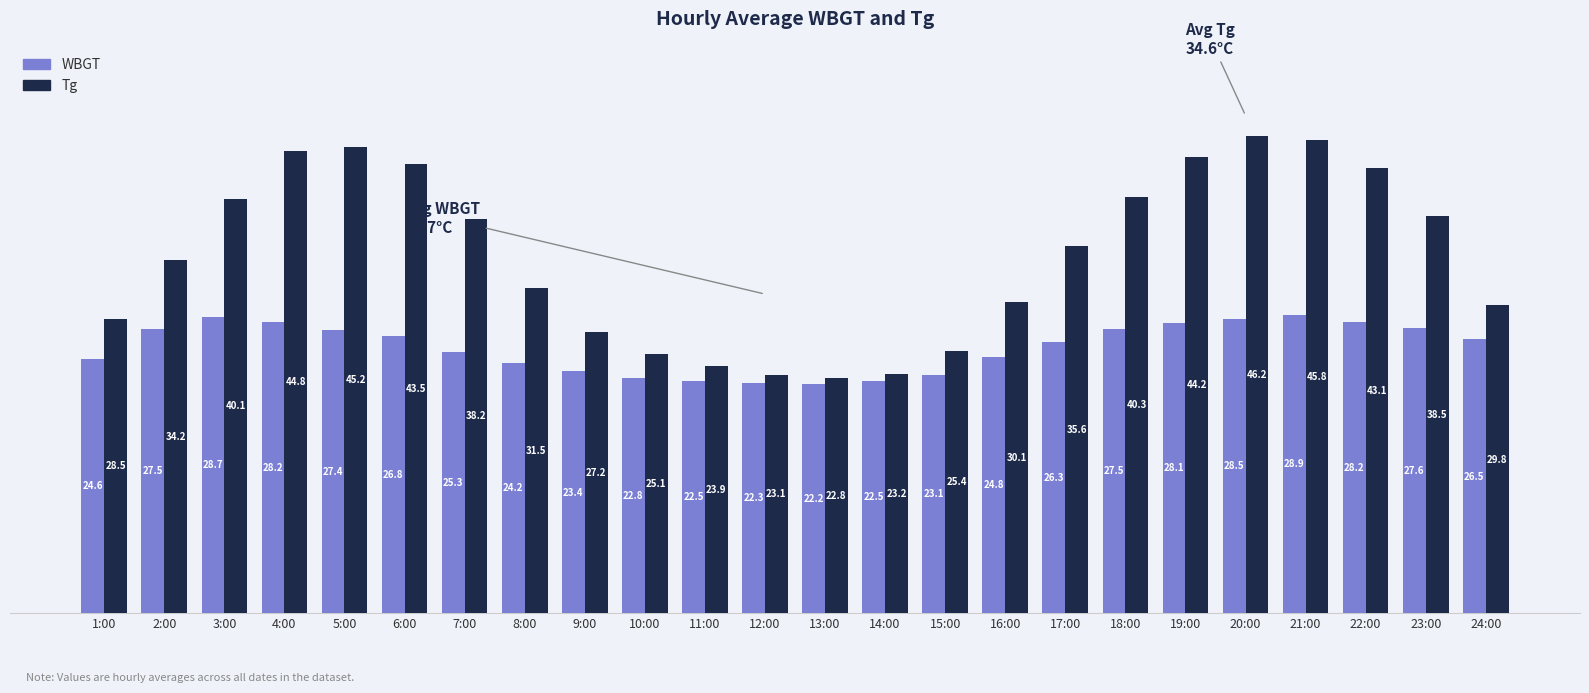

Does the chart contain any negative values?

No